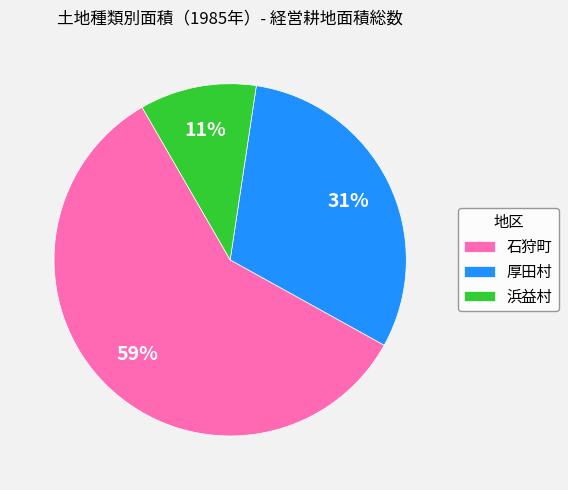

What is the majority slice?

石狩町